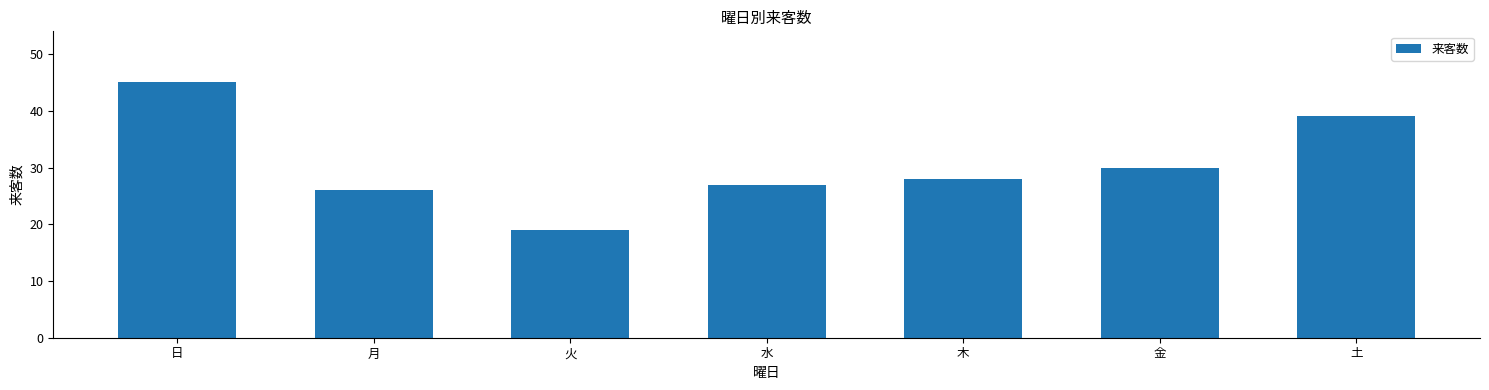

What is the difference between the values at 木 and 火?

9